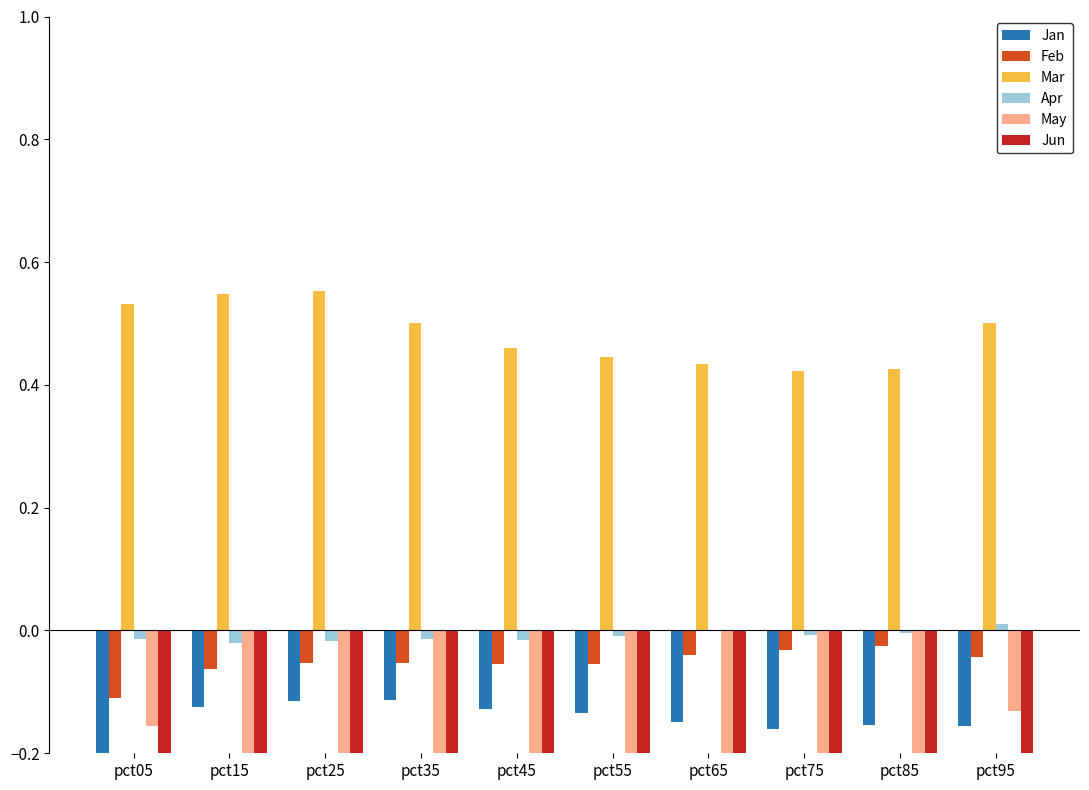

What is the sum of all Feb values?

-0.5